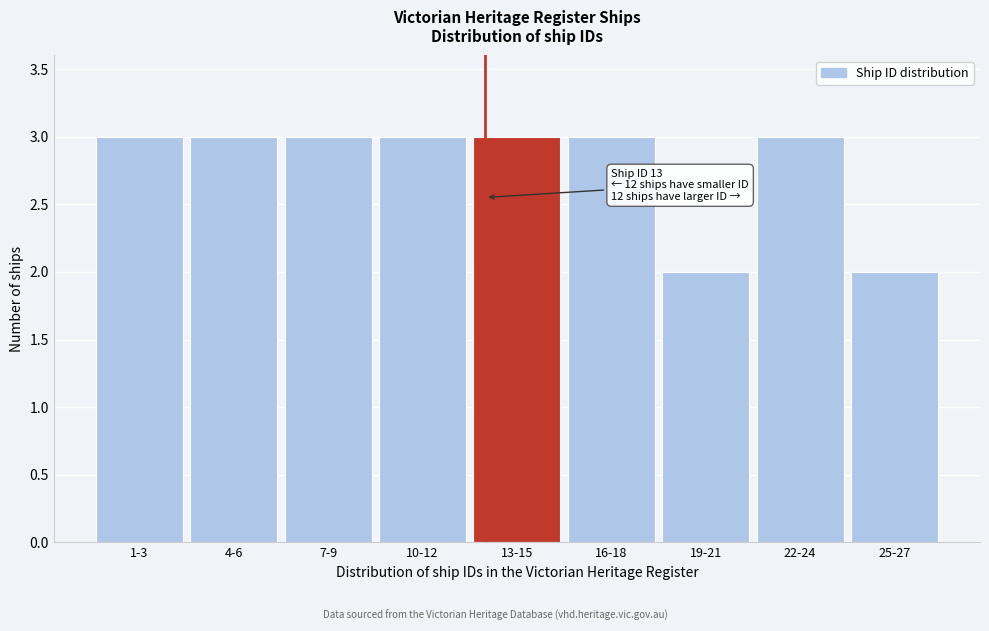

Reading left to right, extract all data points from this chart.

1-3=3	4-6=3	7-9=3	10-12=3	13-15=3	16-18=3	19-21=2	22-24=3	25-27=2